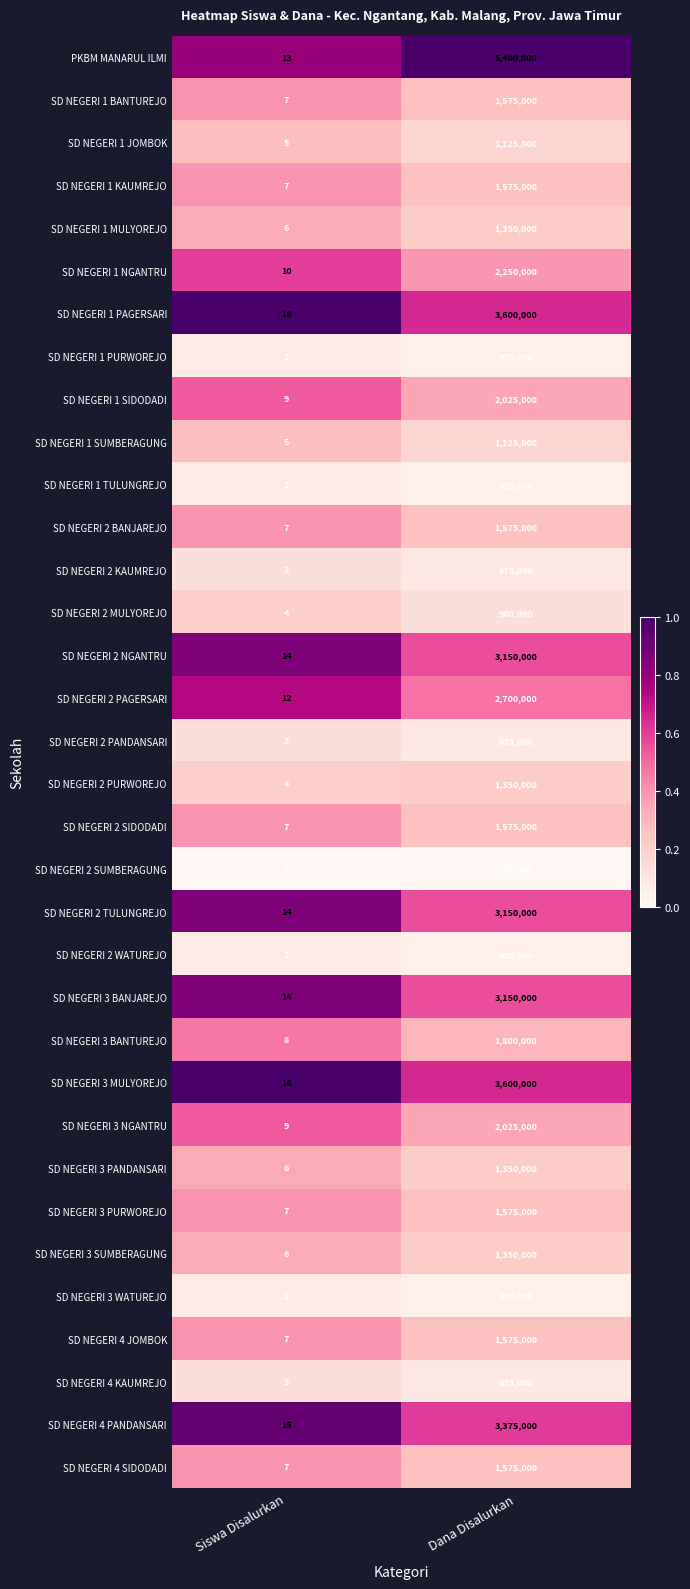

What is the sum of the SD NEGERI 3 BANJAREJO values at Siswa Disalurkan and Dana Disalurkan?

3150014